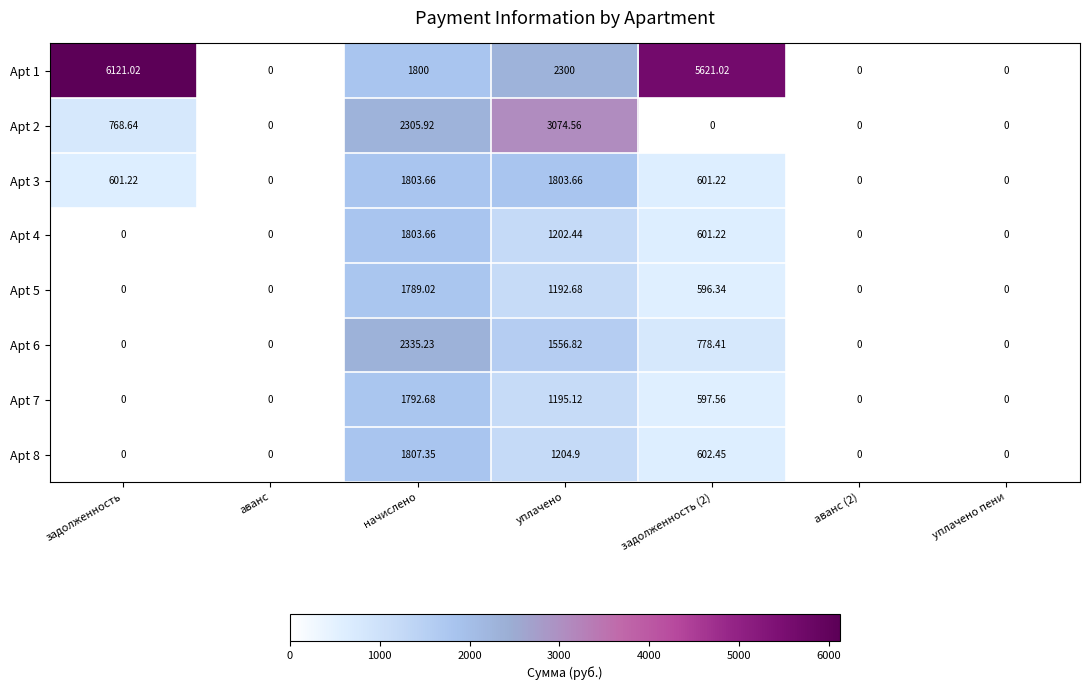

Which category has the highest value across all series?

задолженность